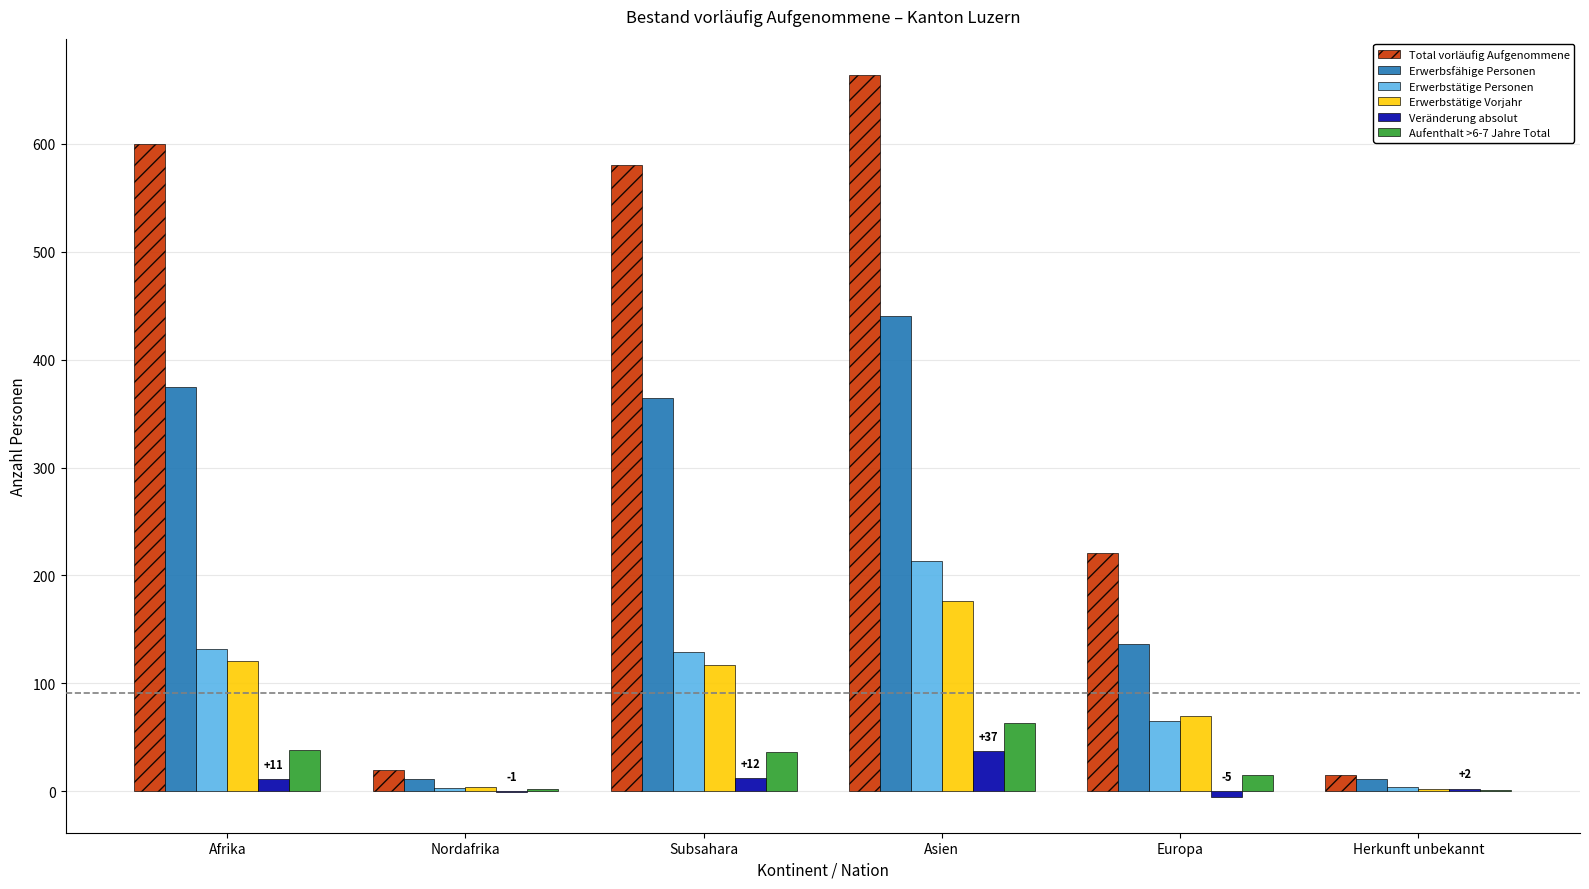

What is the greatest value displayed?

664